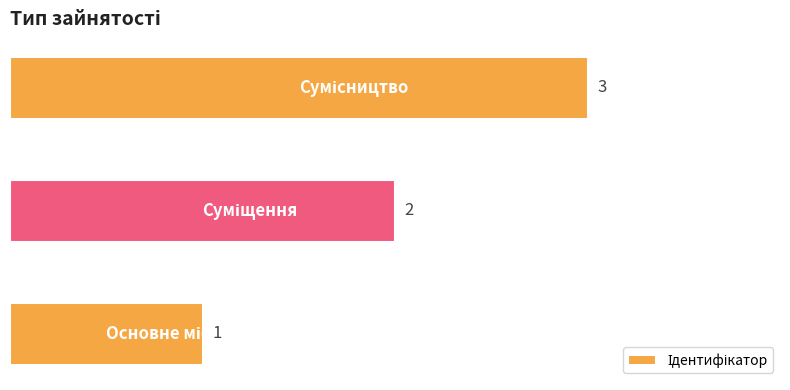

Count the values in the range 1 to 3.

3